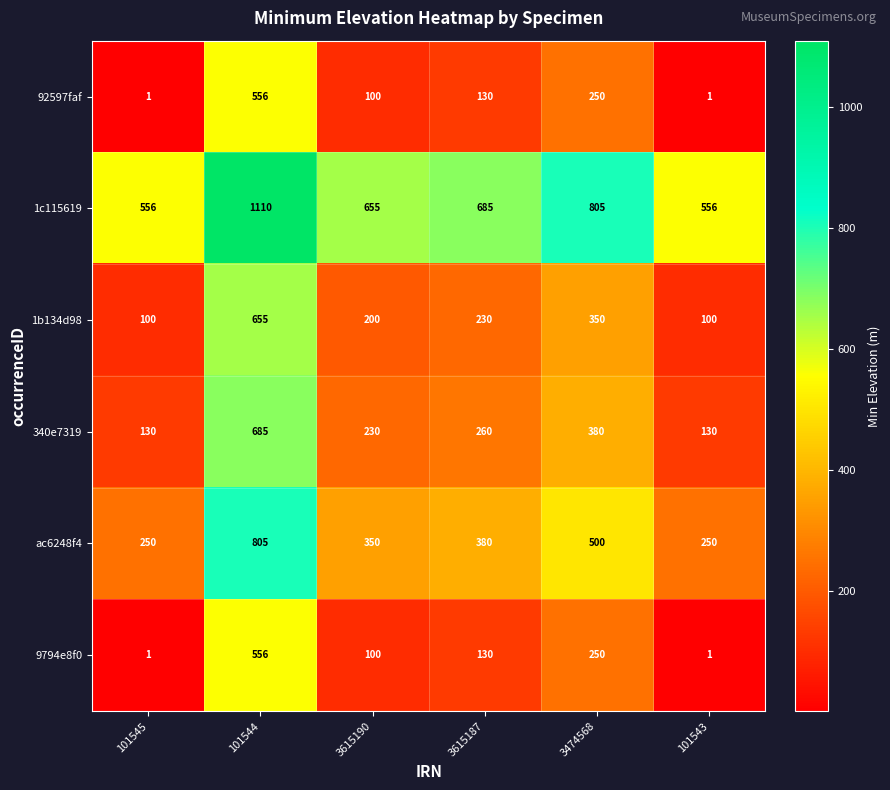

What is the maximum value shown in the chart?

1110